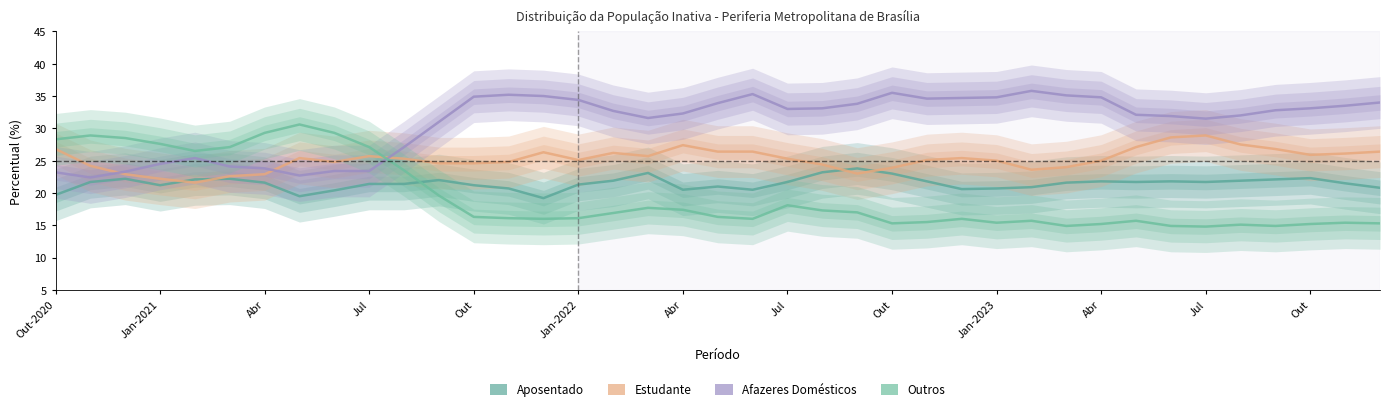

True or false: Afazeres Domésticos and Outros intersect in this chart.

True